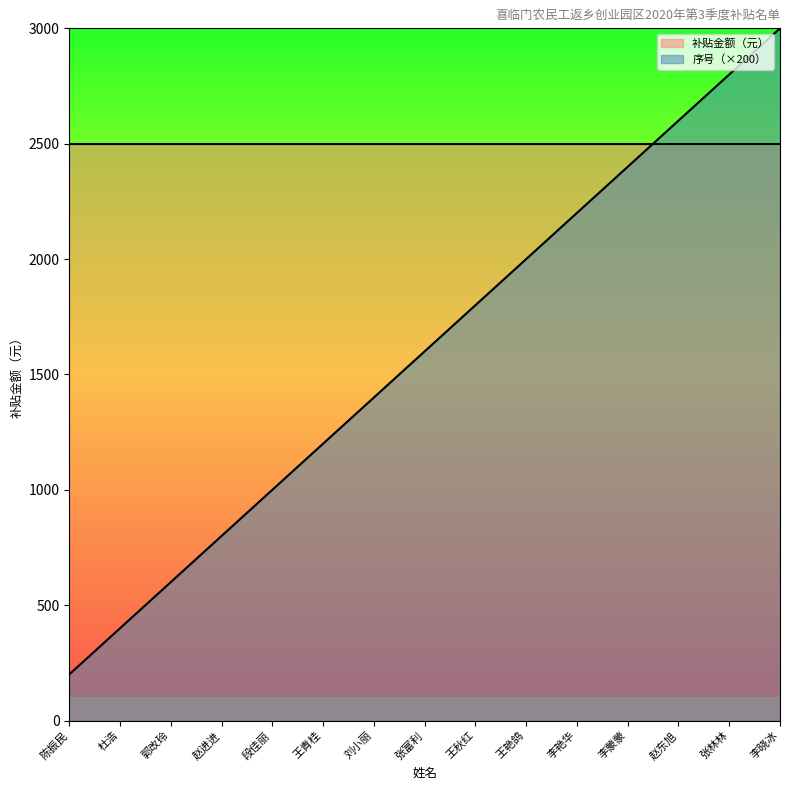

What is the difference between the maximum and second lowest values?

2600